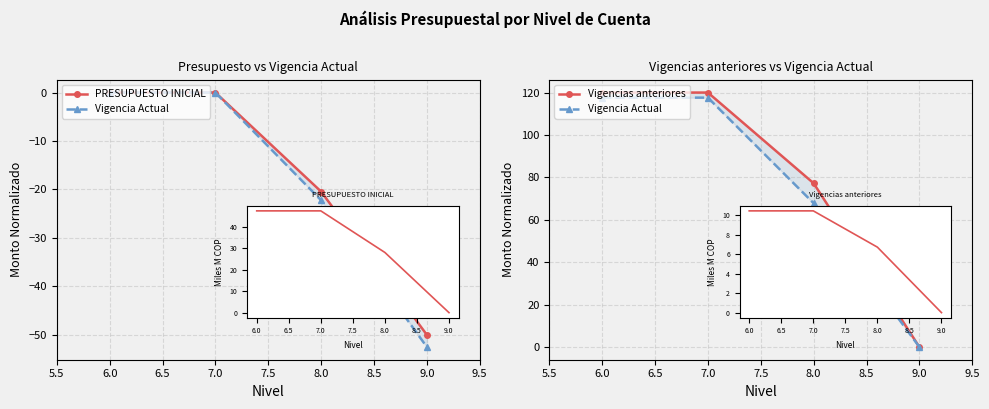

True or false: Vigencia Actual and PRESUPUESTO INICIAL cross at least once.

False